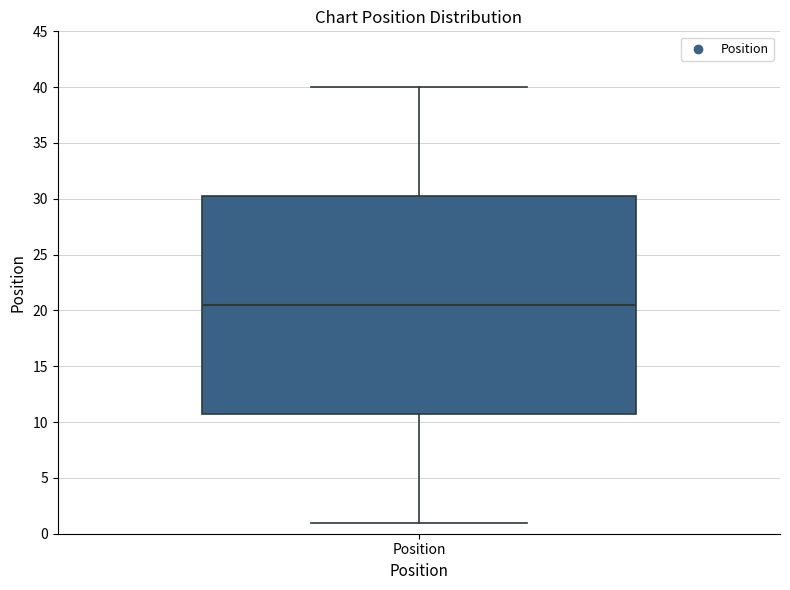

Read this box plot against the y-axis: the position of the median line, the range covered by the box, and the ends of both whiskers. The values are not printed on the chart, so give them approximately, as read against the axis.

median 20.5, box 11.0 to 30.5, whiskers 1.0 to 40.0